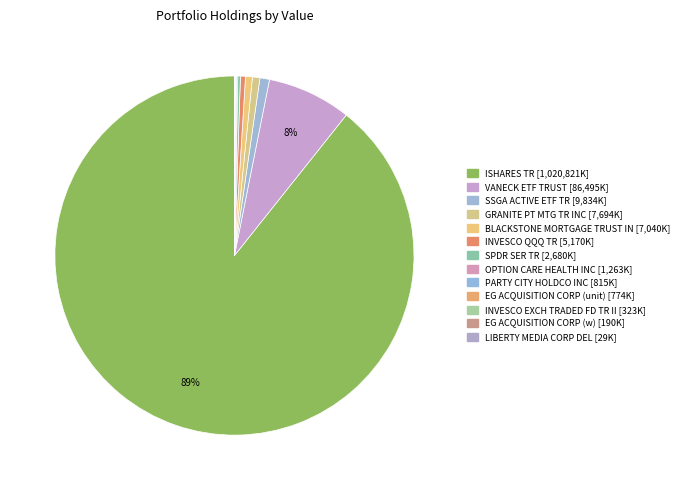

Which slice is the smallest?

LIBERTY MEDIA CORP DEL